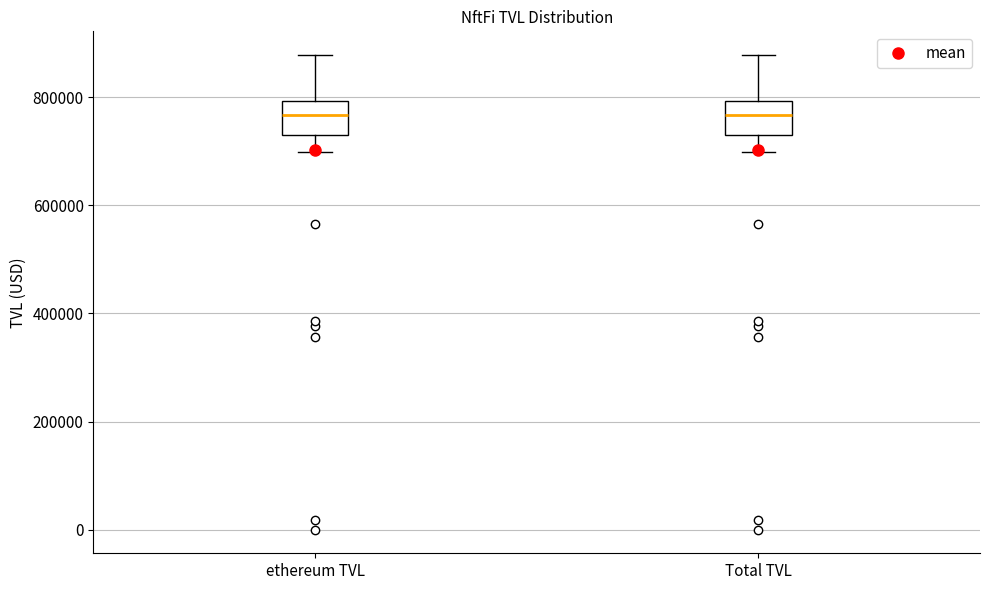

Where is the lower edge of the box for ethereum TVL on the y-axis? The values are not printed on the chart, so give them approximately, as read against the axis.

720000